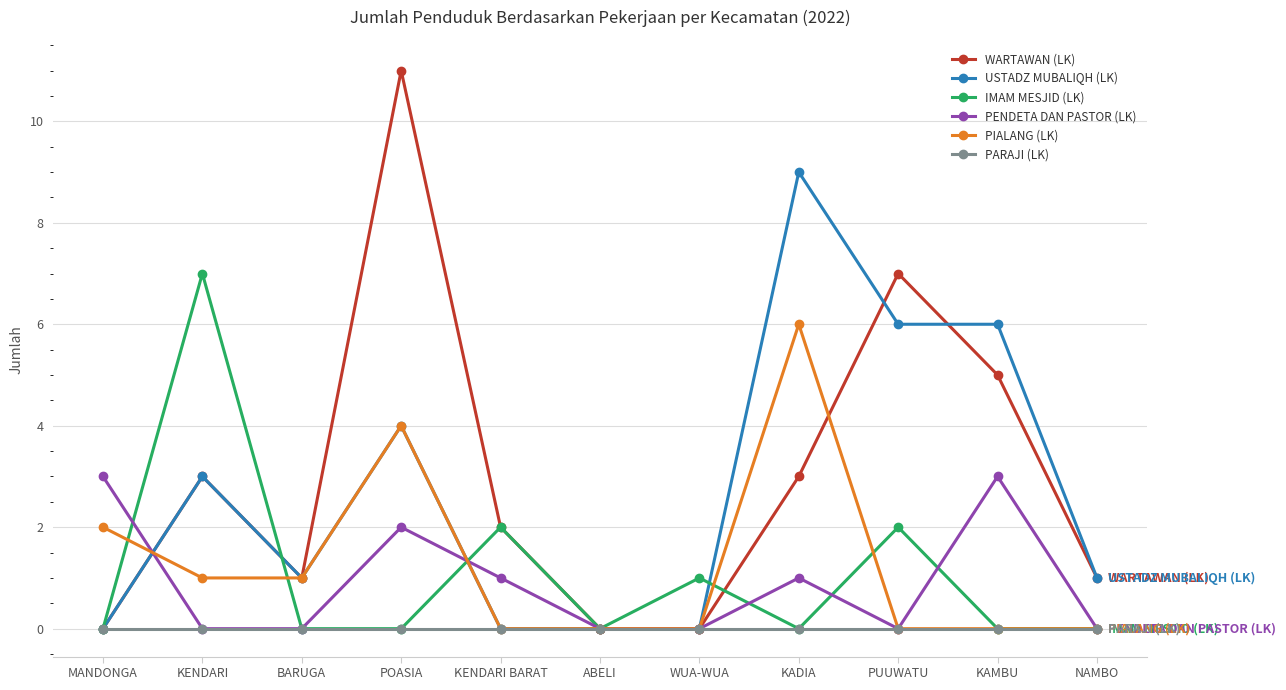

What is the sum of the PIALANG (LK) values at BARUGA and NAMBO?

1